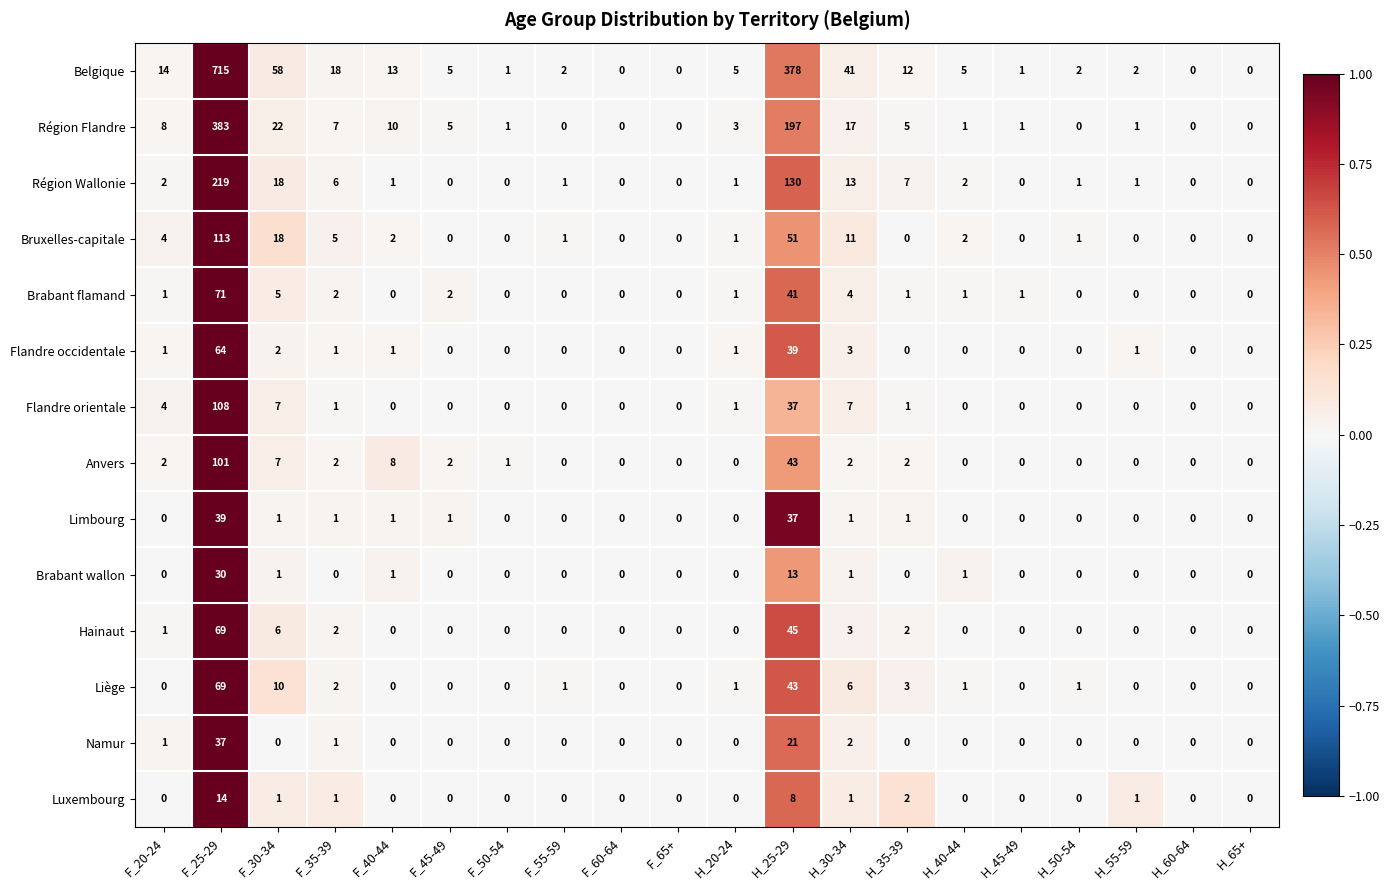

How many data points in Namur are above 0?

5